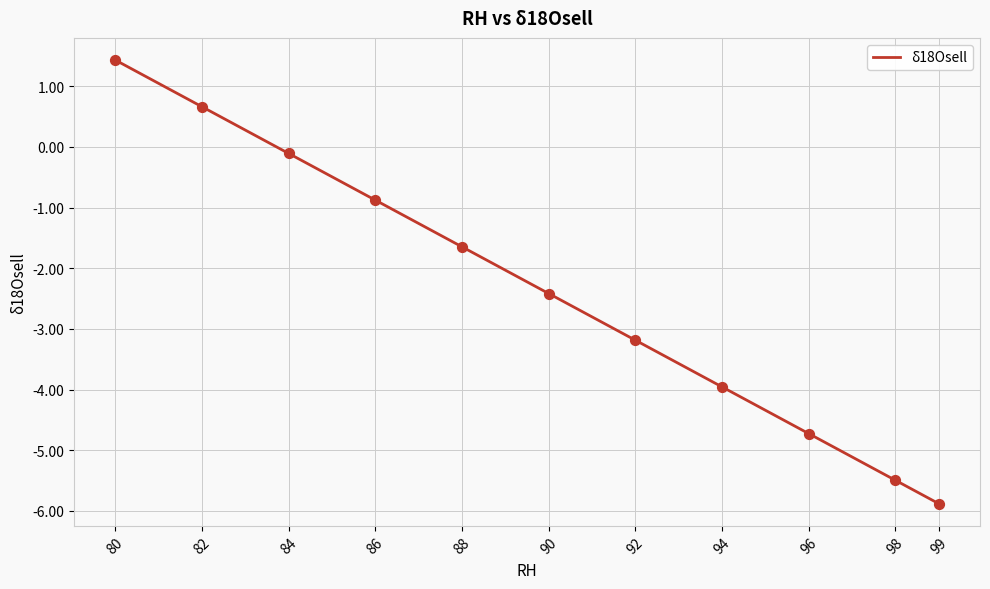

What is the change in value from 90 to 92?

-0.8